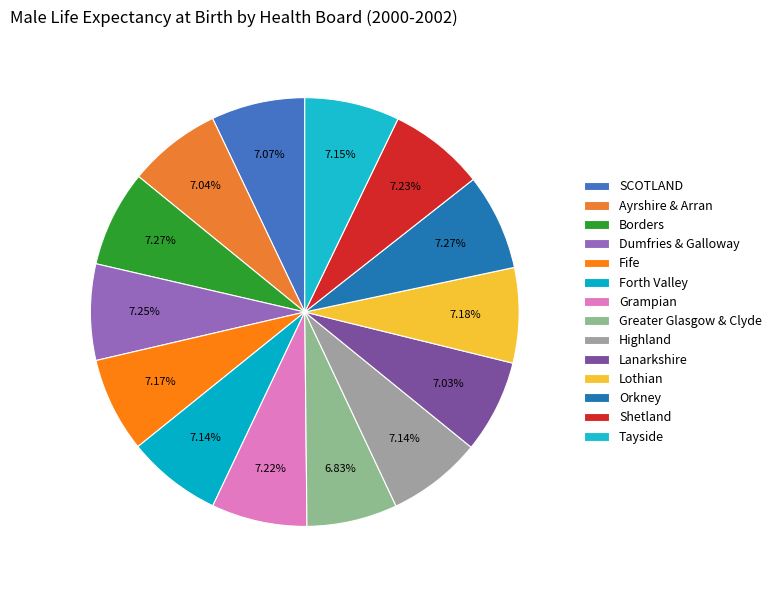

Is it true that Orkney is 7% of the pie?

True